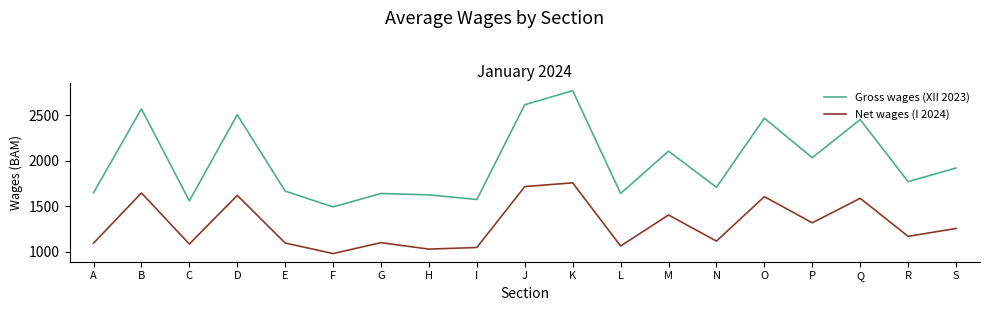

True or false: Gross wages (XII 2023) has a value of 1044 at F.

False